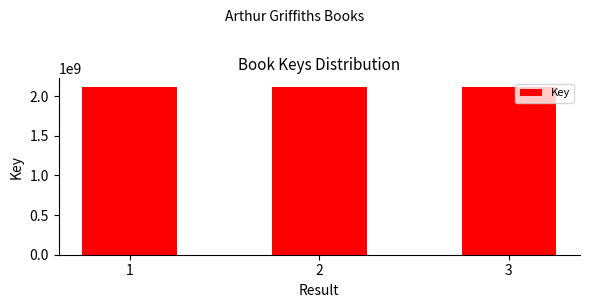

What is the smallest value displayed?

2117897006